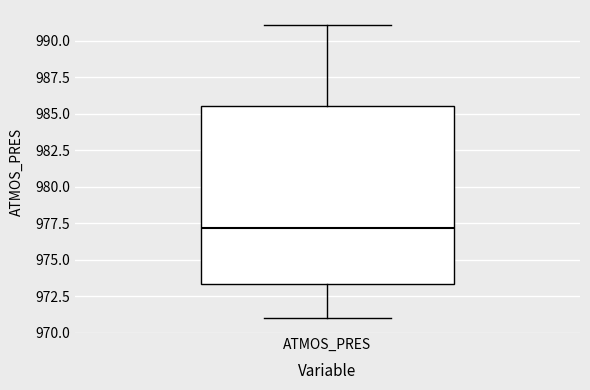

Read this box plot against the y-axis: the position of the median line, the range covered by the box, and the ends of both whiskers. The values are not printed on the chart, so give them approximately, as read against the axis.

median 977.0, box 973.5 to 985.5, whiskers 971.0 to 991.0